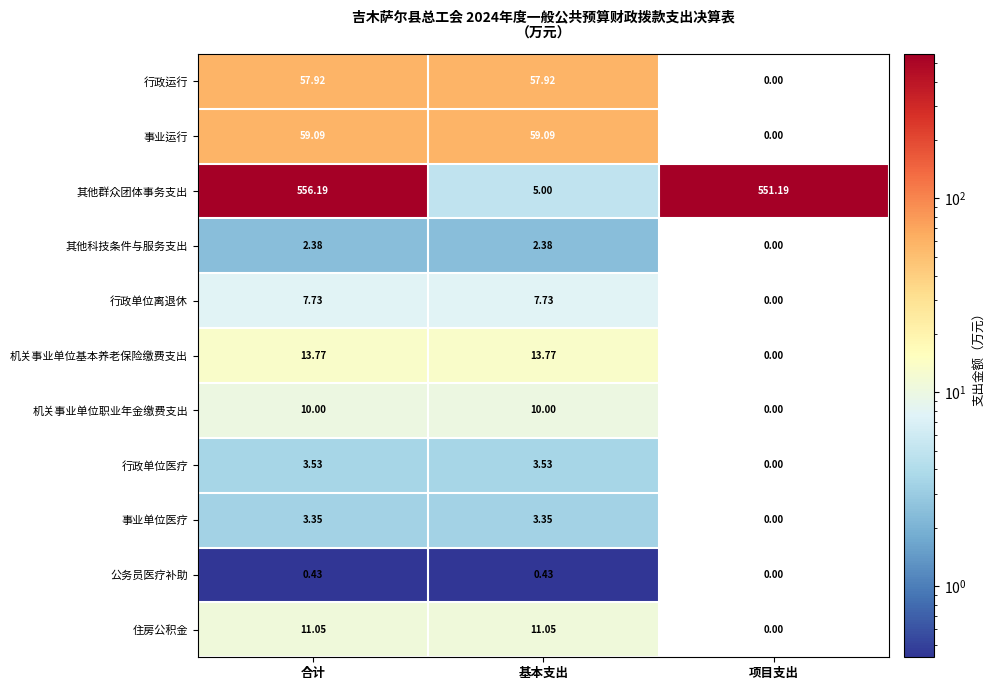

How many positive values does the 公务员医疗补助 series have?

2